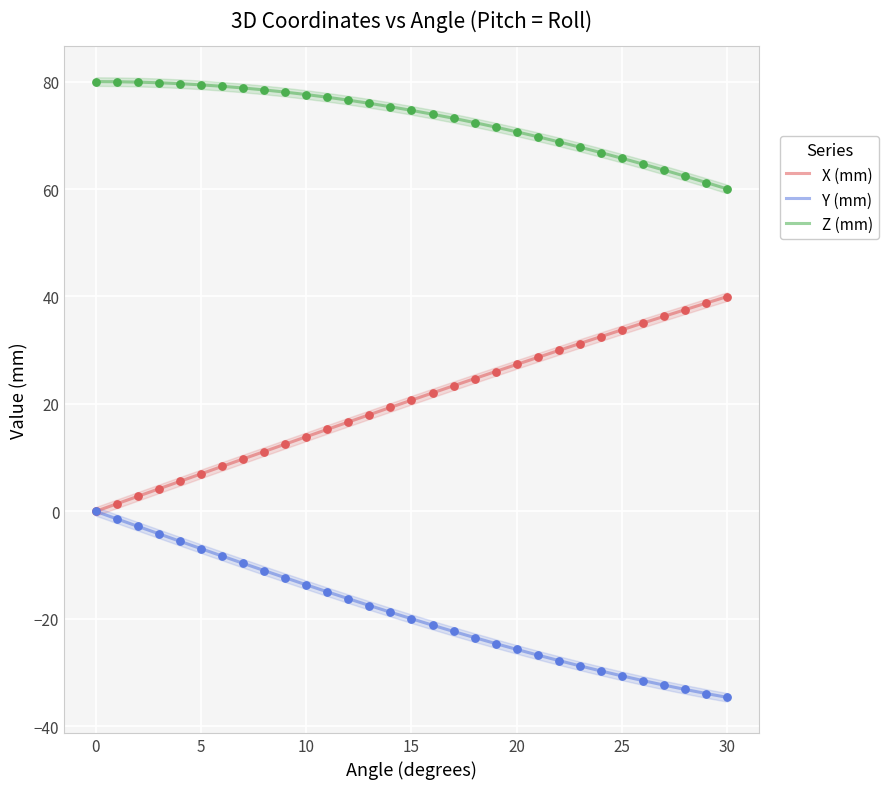

Which series has the largest total across all categories?

Z (mm)